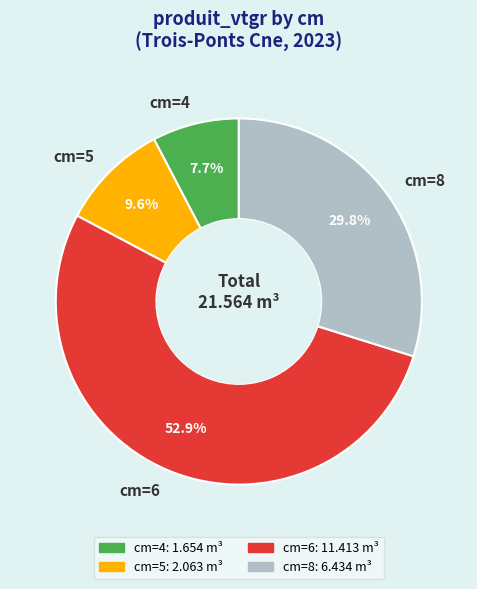

To the nearest percent, what is the average slice percentage?

25%